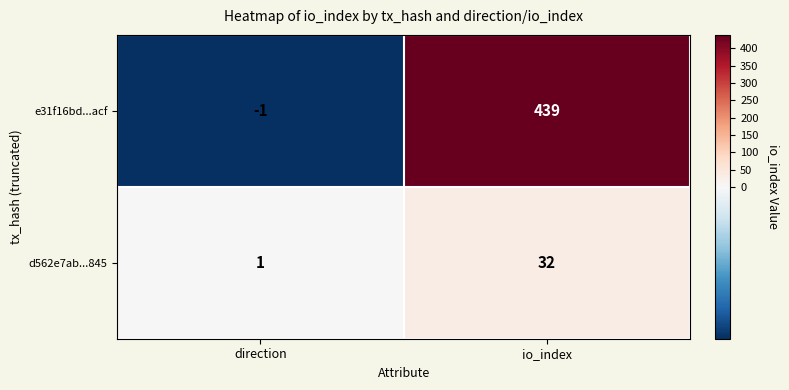

At which category is the sum across all series the highest?

io_index